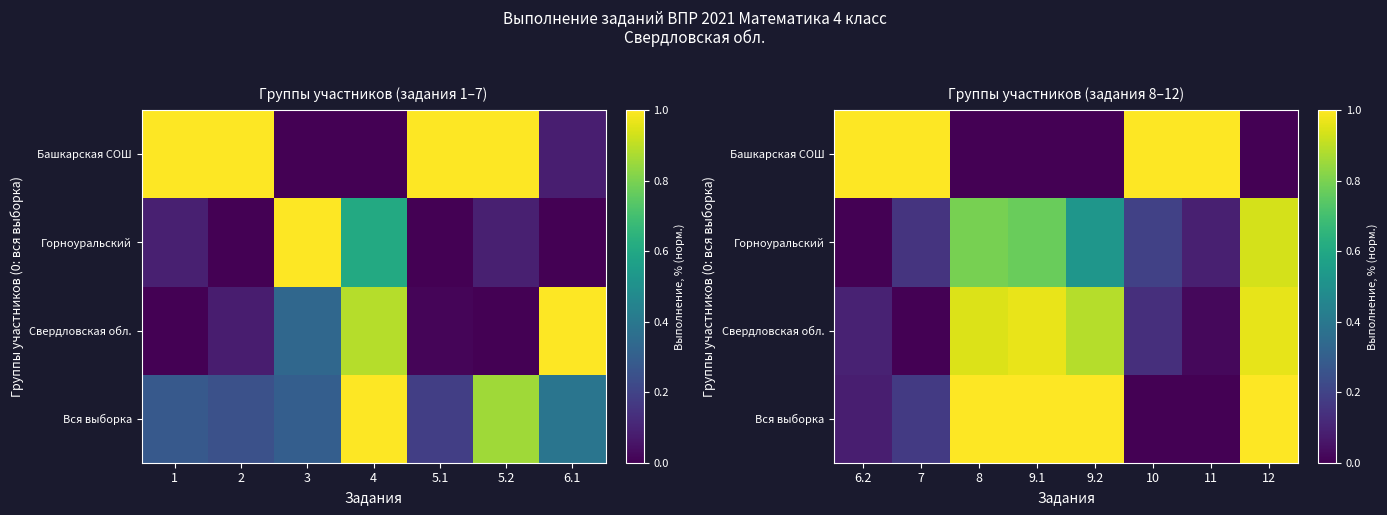

How many categories are shown in the chart?

8